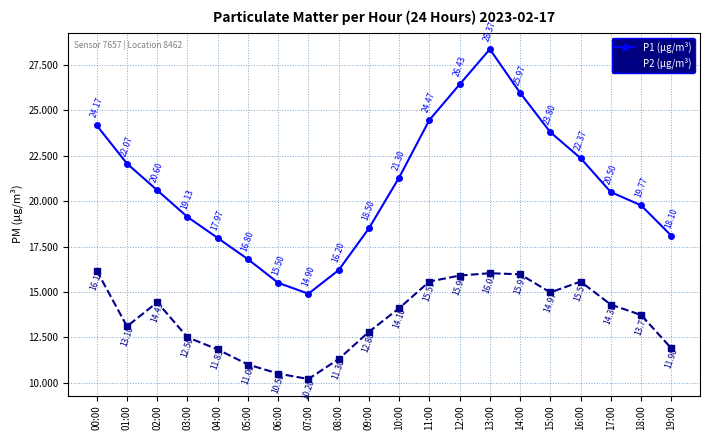

Reading left to right, extract all data points from this chart.

P1 (µg/m³): 24.2	22.1	20.6	19.1	18.0	16.8	15.5	14.9	16.2	18.5	21.3	24.5	26.4	28.4	26.0	23.8	22.4	20.5	19.8	18.1
P2 (µg/m³): 16.2	13.1	14.4	12.5	11.8	11.0	10.5	10.2	11.3	12.8	14.1	15.6	15.9	16.0	16.0	15.0	15.6	14.3	13.7	11.9